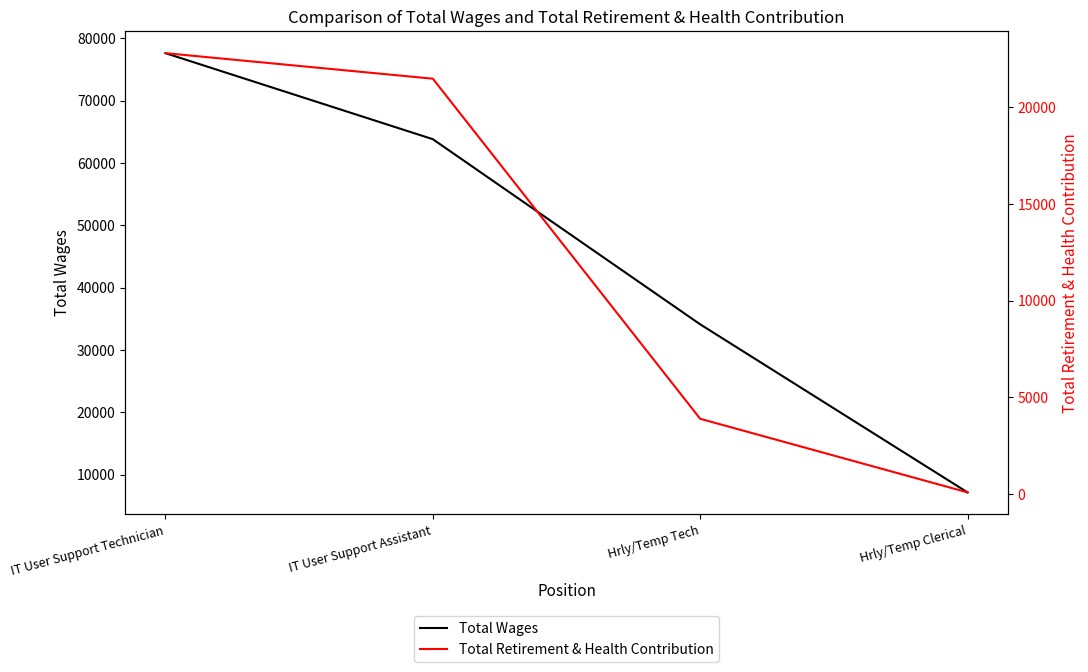

Which series has the widest spread of values?

Total Wages